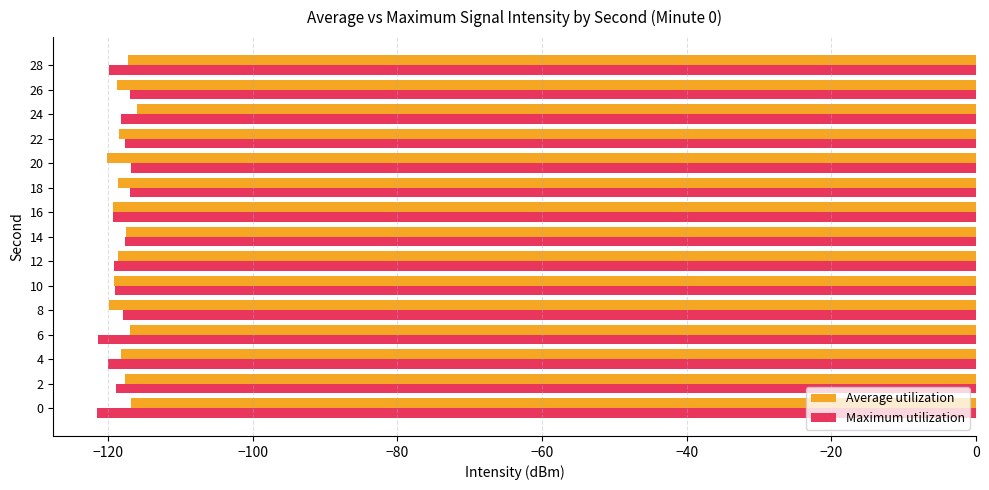

What is the highest value of the Maximum utilization series?

-116.8